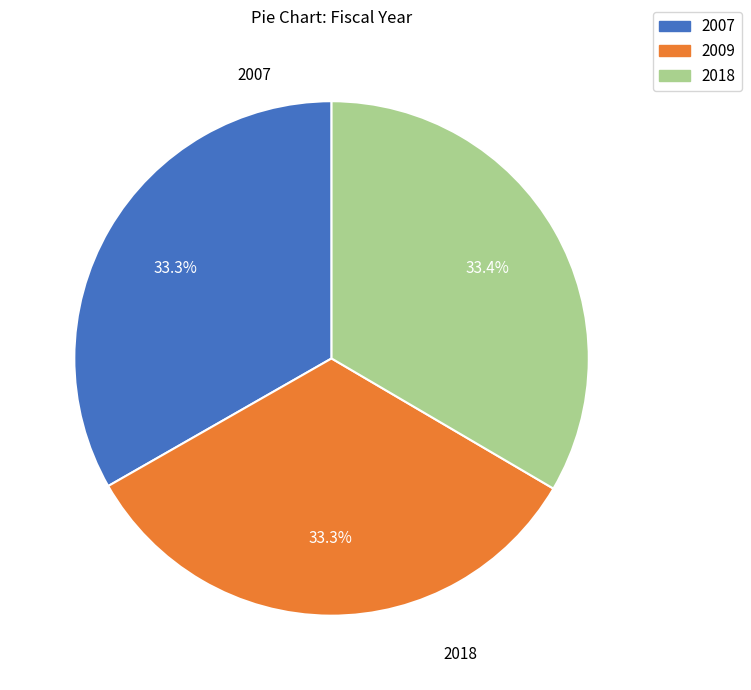

To the nearest percent, what percentage of the pie is 2018?

33%